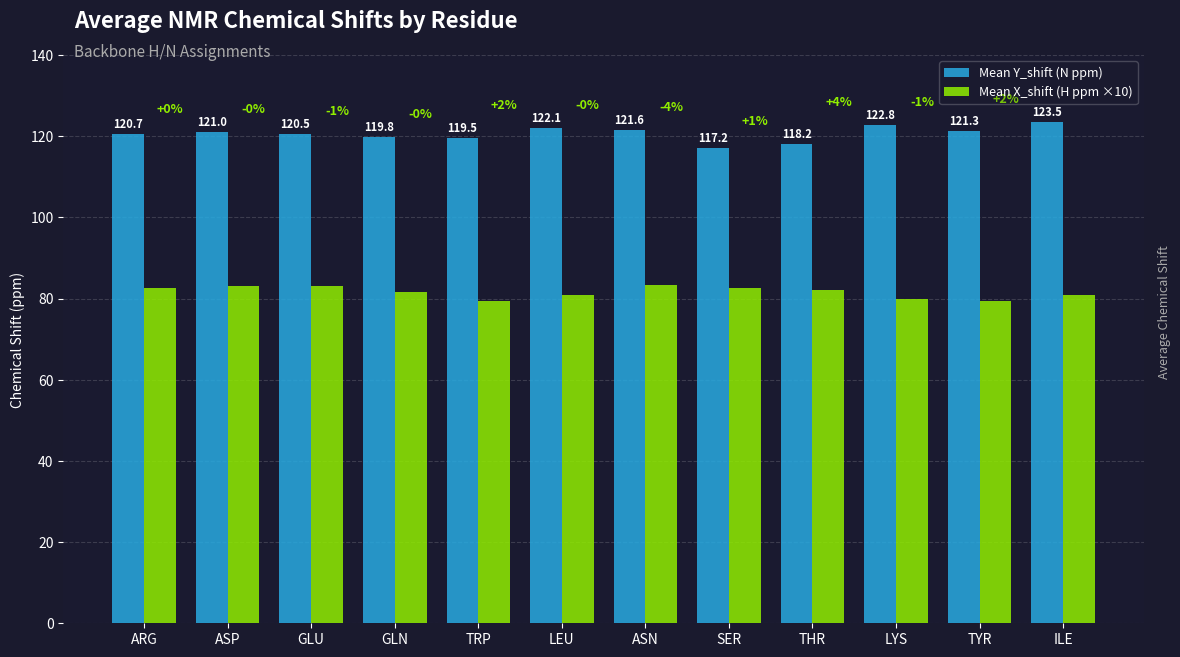

Reading left to right, what are all the values shown in this chart?

Mean Y_shift (N ppm): 120.7	121.0	120.5	119.8	119.5	122.1	121.6	117.2	118.2	122.8	121.3	123.5
Mean X_shift (H ppm ×10): 82.6	83.1	83.0	81.7	79.3	80.9	83.3	82.7	82.2	79.8	79.3	81.0